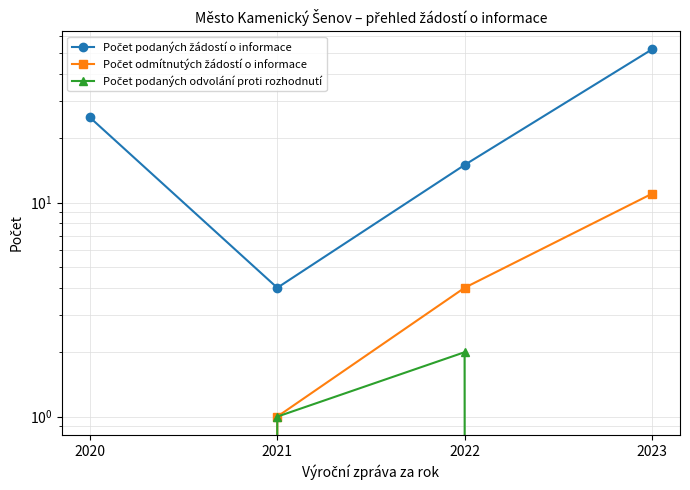

How many data points does each series have?

4